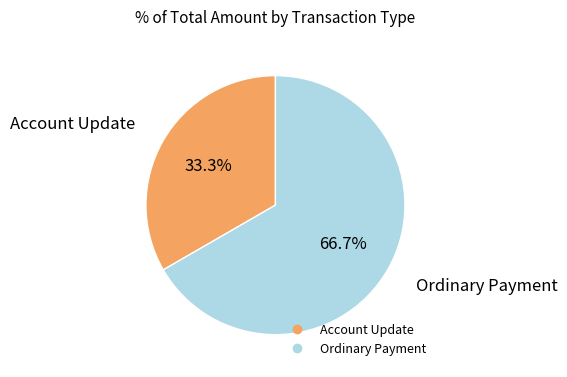

Which slice represents more than half of the pie?

Ordinary Payment